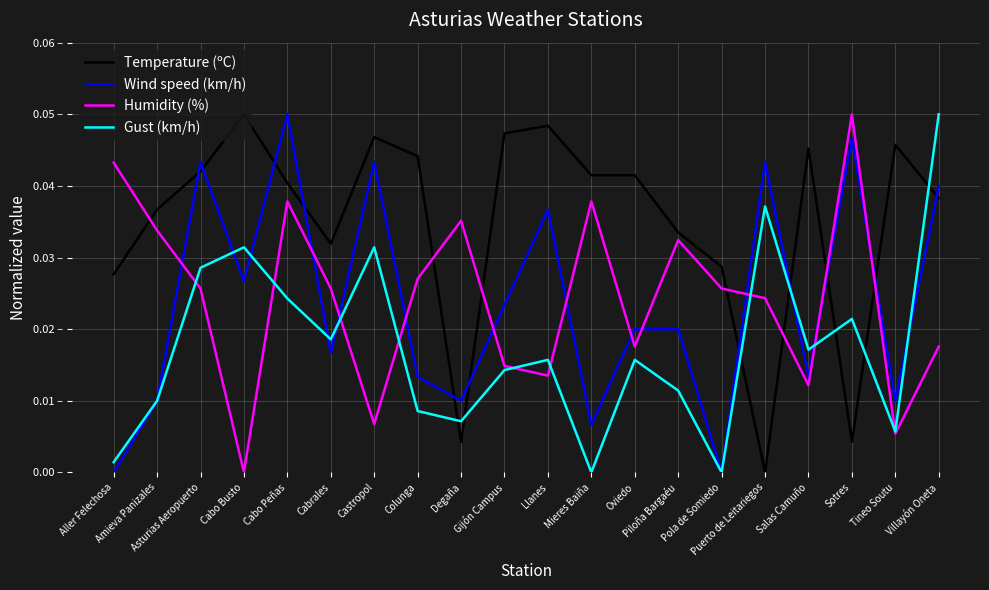

Where do Gust (km/h) and Humidity (%) first cross each other?

Amieva Panizales and Asturias Aeropuerto